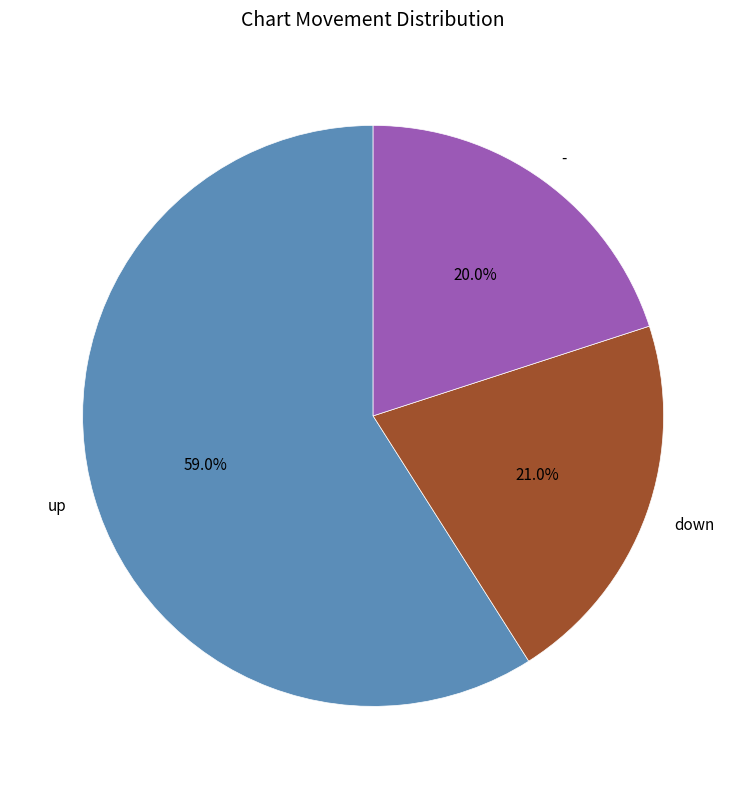

Count the number of slices in the pie.

3